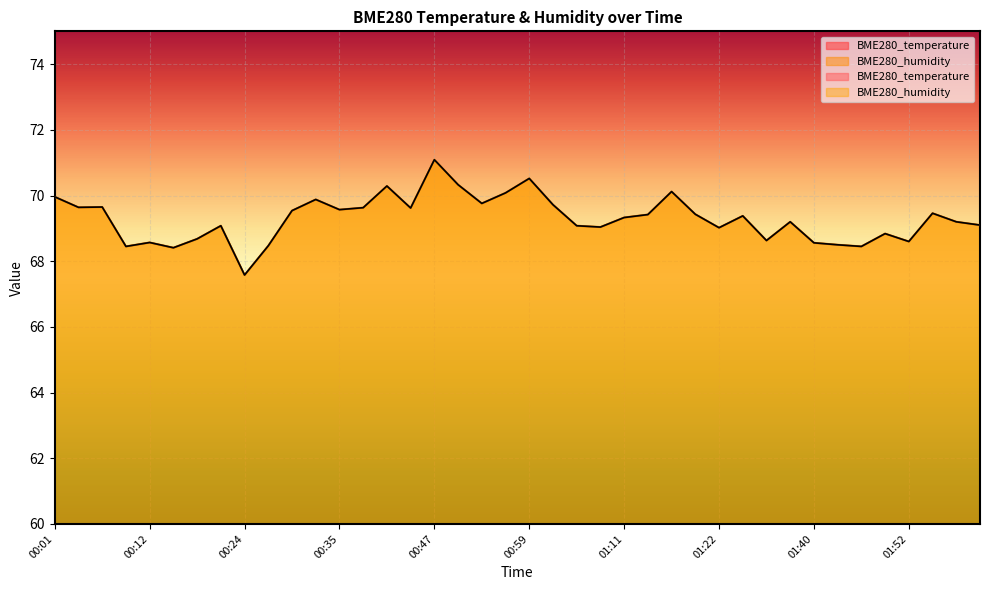

What is the average value of the BME280_humidity series?

69.3